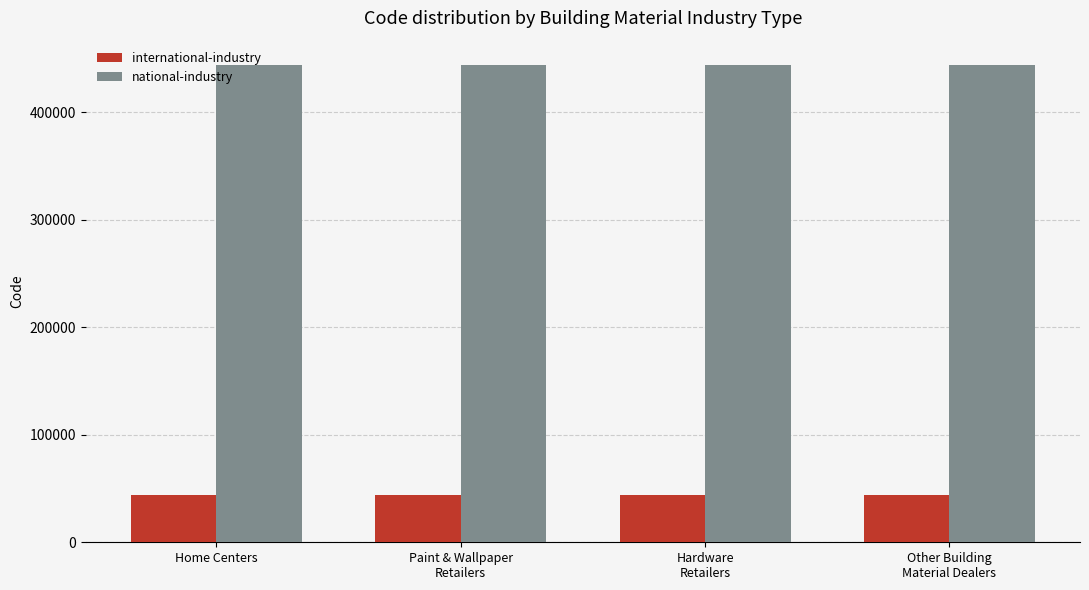

How many data points in national-industry are less than 444140?

2